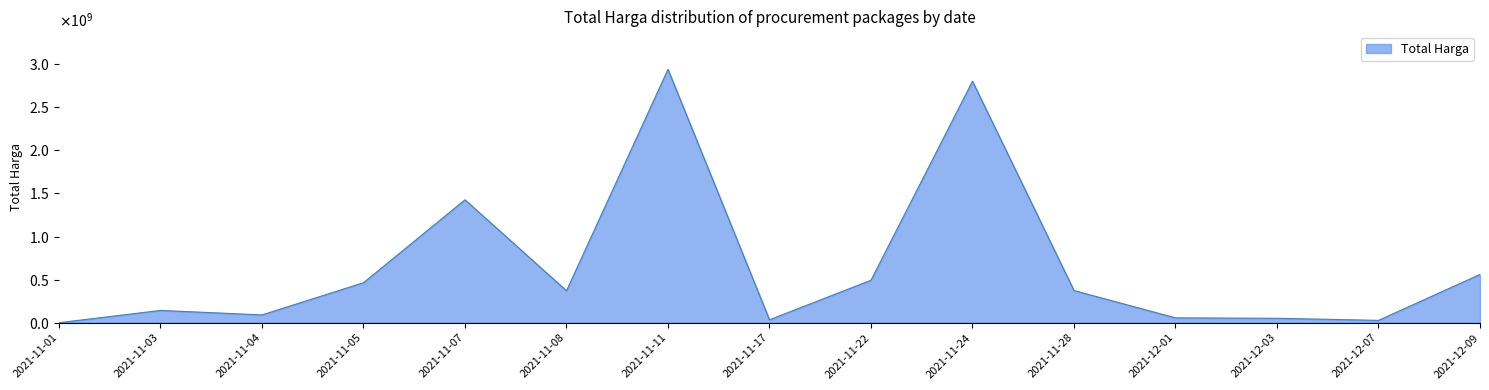

What is the label of the 14th point from the left?

2021-12-07